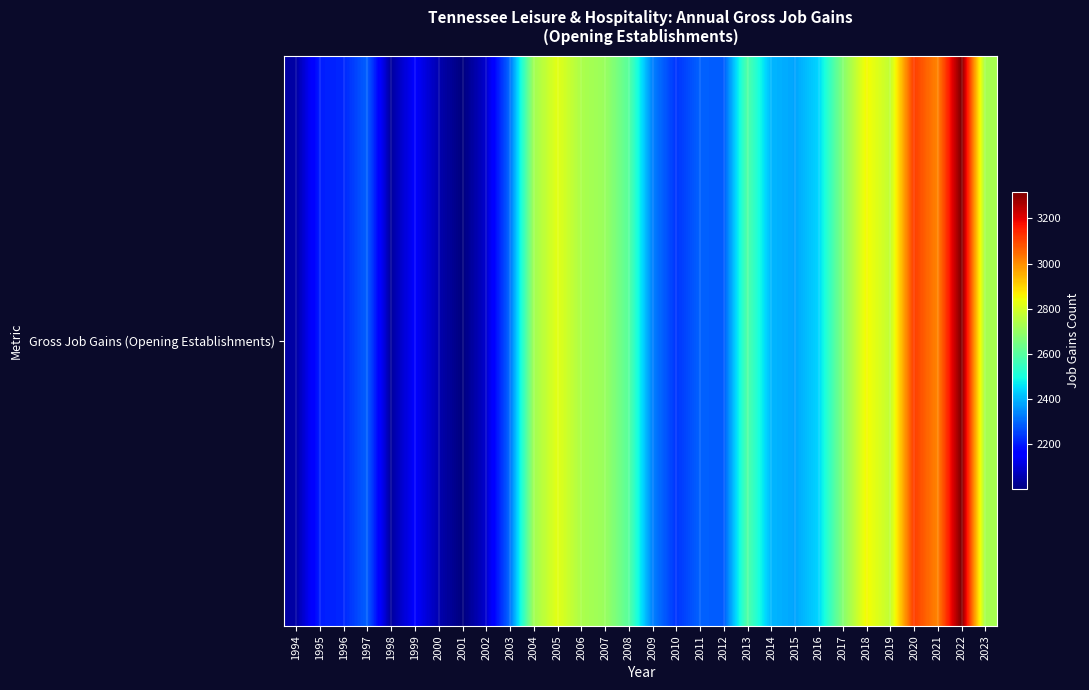

Reading left to right, what are all the values shown in this chart?

2045	2205	2216	2292	2037	2155	2060	2002	2094	2306	2717	2823	2736	2707	2604	2335	2235	2293	2284	2594	2403	2380	2443	2670	2854	2770	3112	3011	3316	2727